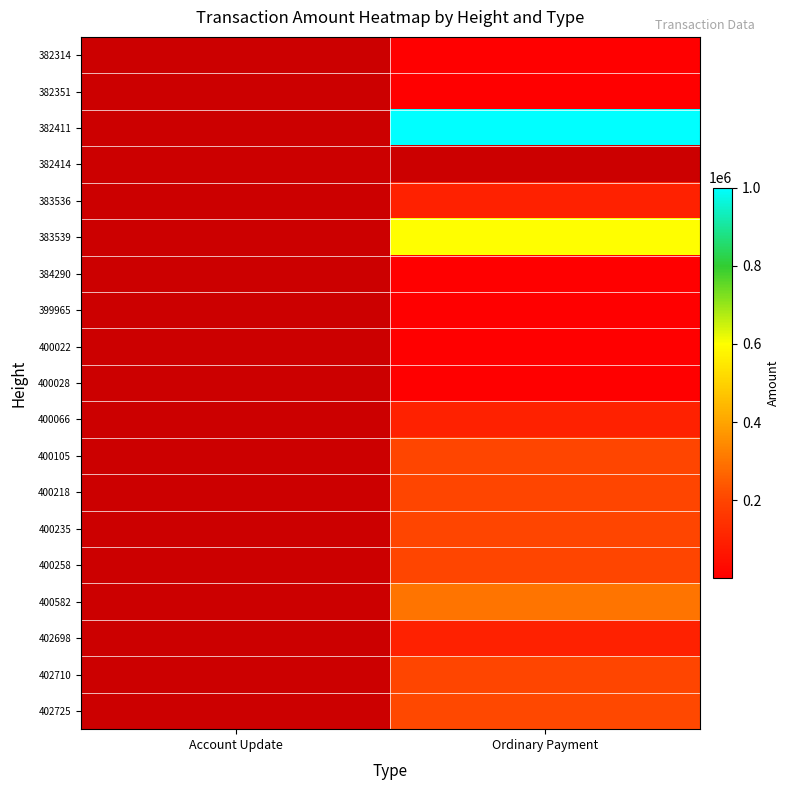

Which has a higher value, Account Update or Ordinary Payment?

Ordinary Payment